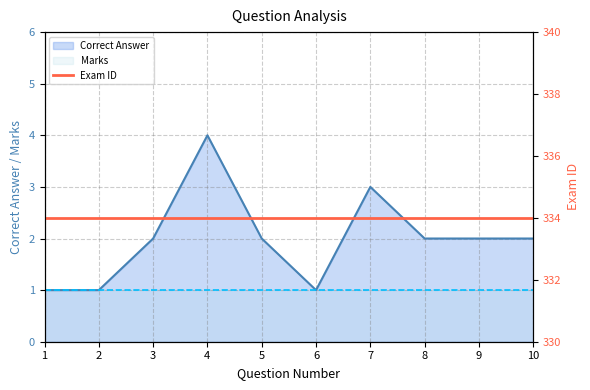

What is the value of the 4th point from the left?

4